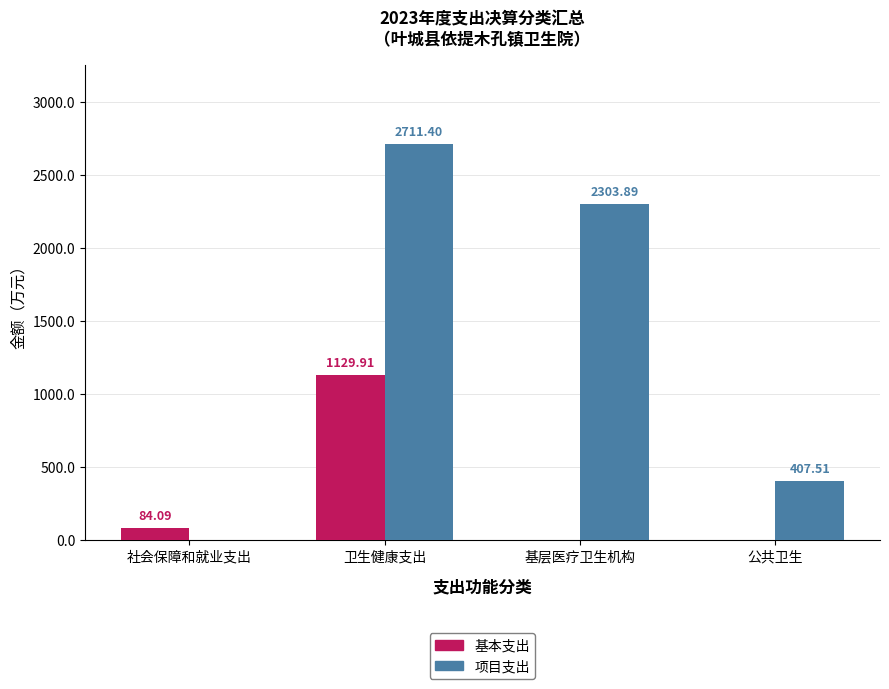

What is the spread (max minus min) of values at 卫生健康支出?

1581.5